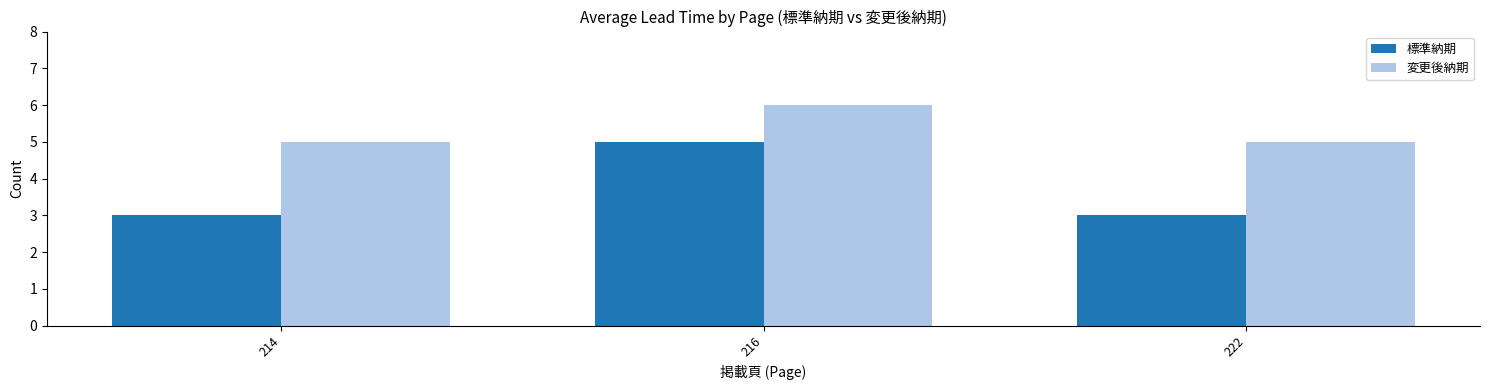

True or false: 標準納期 has a value of 5 at 216.

True